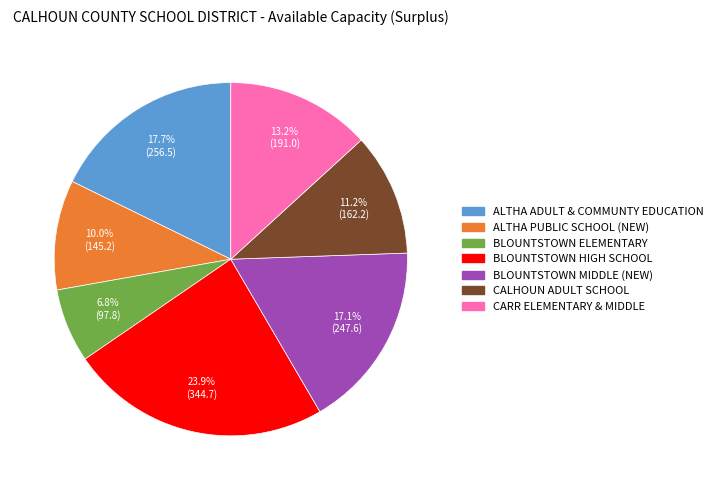

Which has a higher value, ALTHA PUBLIC SCHOOL (NEW) or BLOUNTSTOWN MIDDLE (NEW)?

BLOUNTSTOWN MIDDLE (NEW)